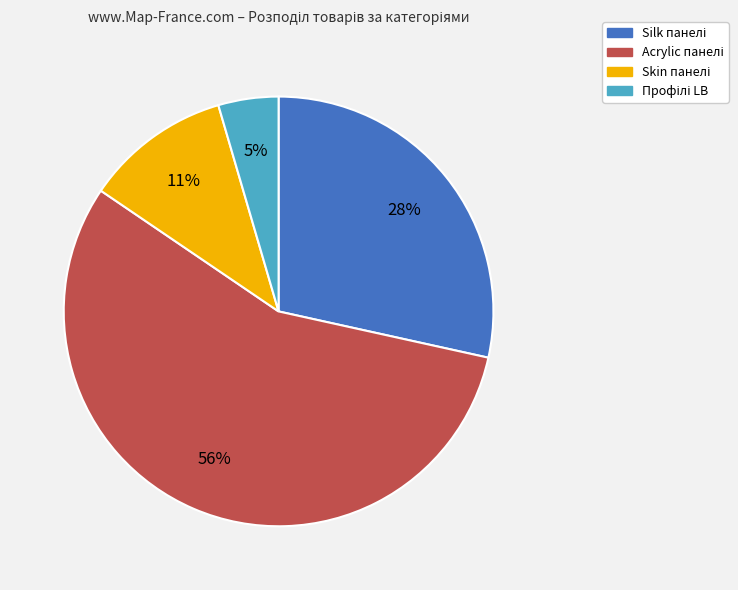

To the nearest percent, what is the average slice percentage?

25%